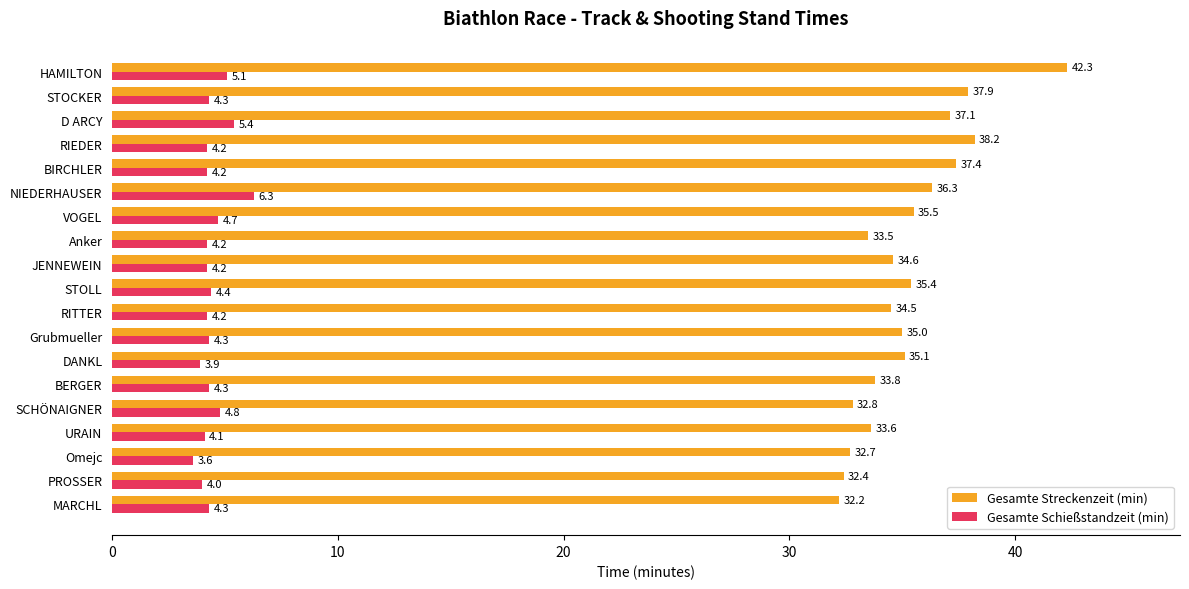

At which label does Gesamte Streckenzeit (min) reach its peak?

HAMILTON